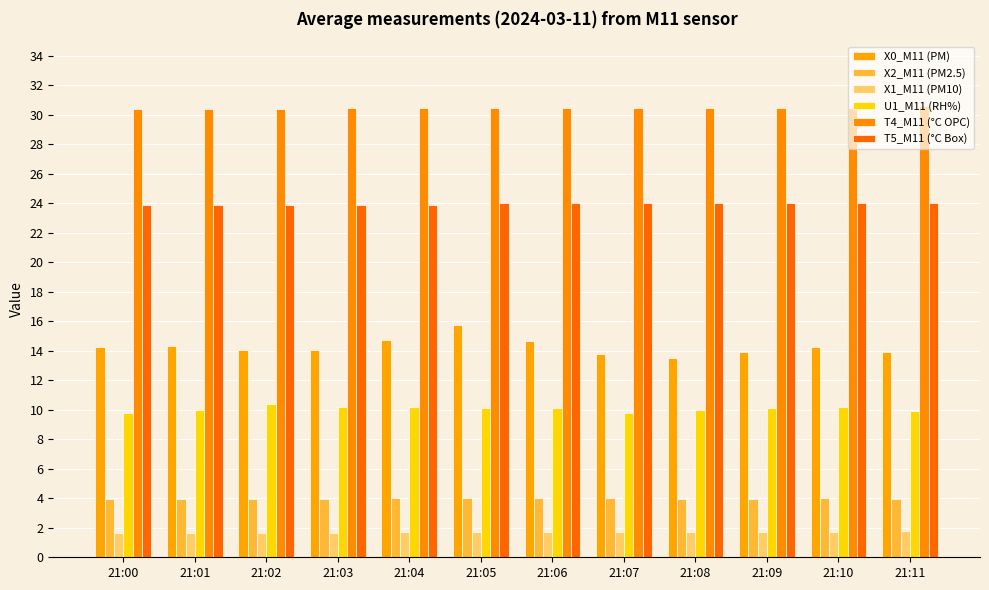

Count the T4_M11 (°C OPC) values in the range 30 to 31.

12